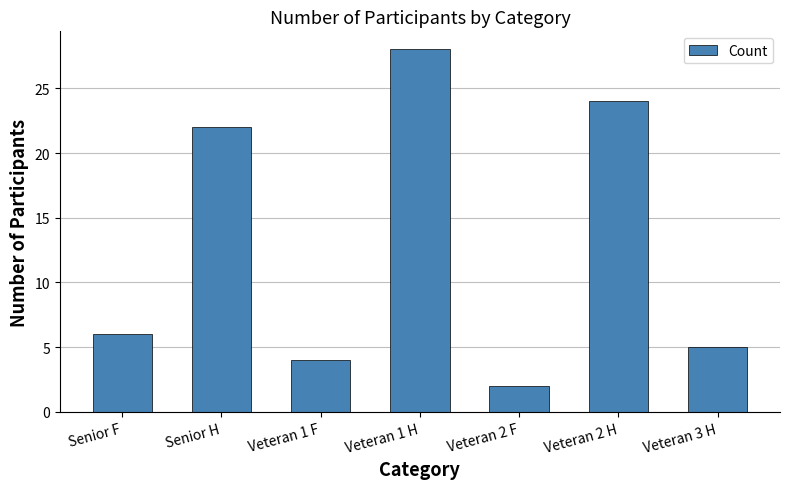

At which category does the chart reach its peak across all series?

Veteran 1 H